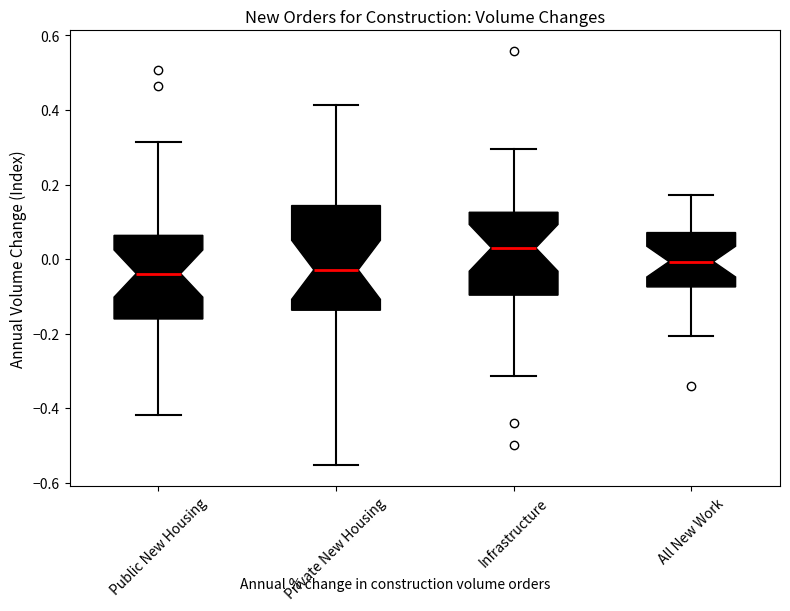

Comparing the boxes themselves (not the whiskers), which one is the tallest?

Private New Housing